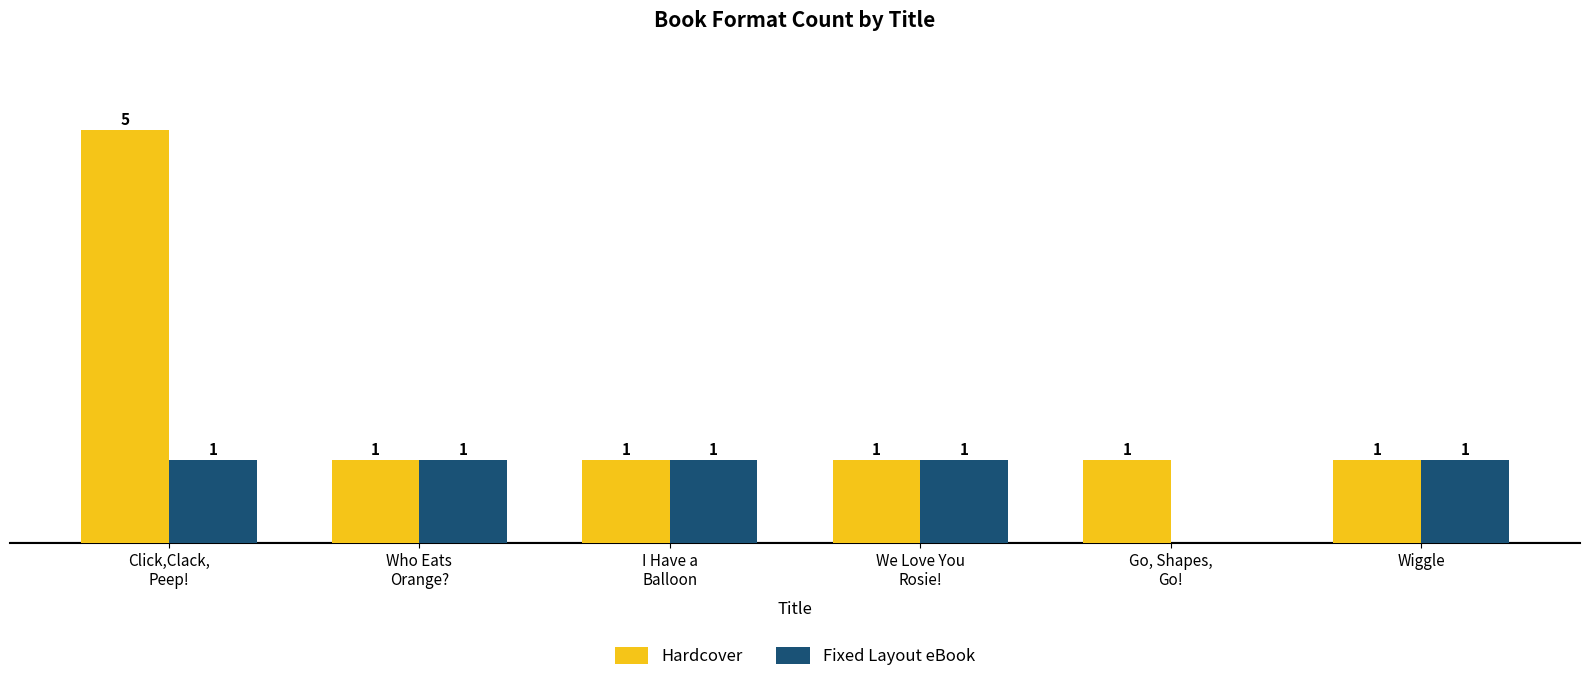

Which series has the largest total across all categories?

Hardcover